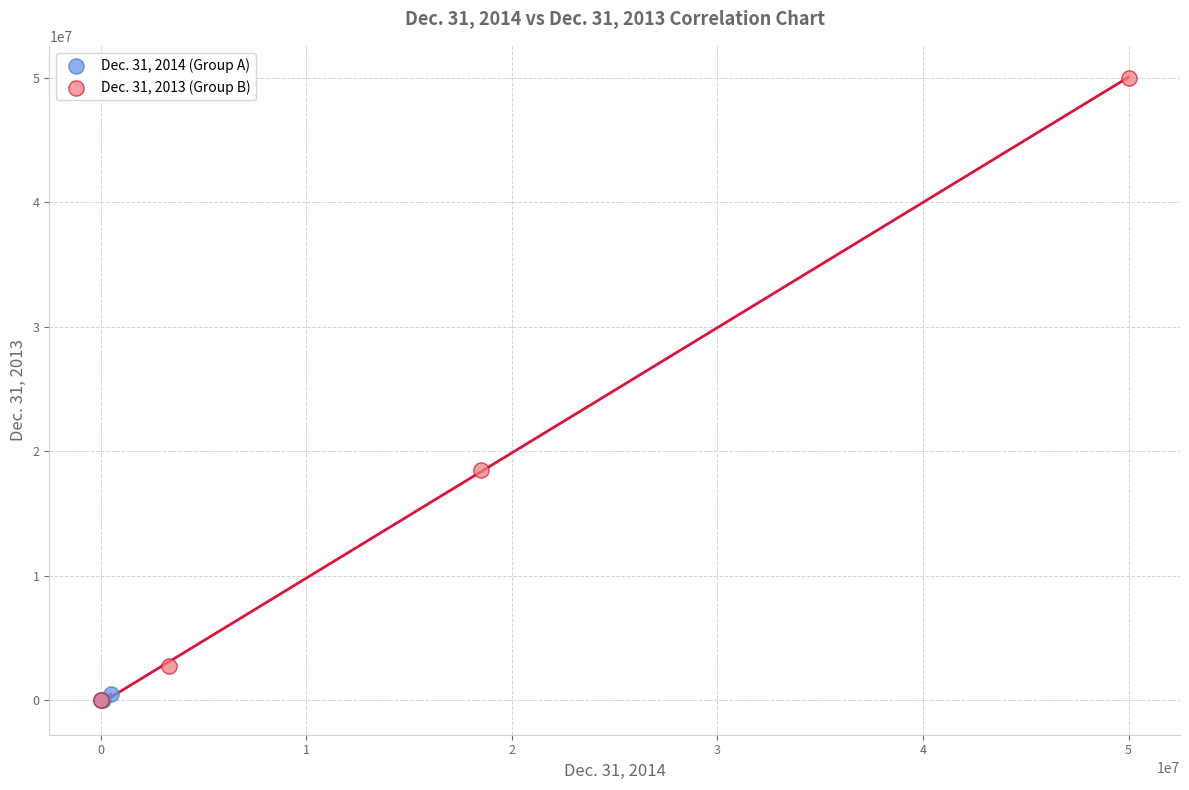

Which series reaches the maximum Y coordinate?

Dec. 31, 2013 (Group B)